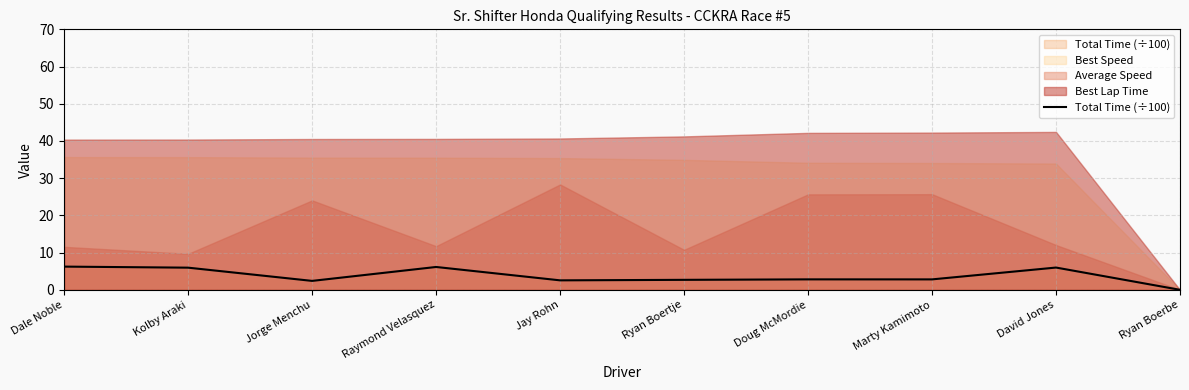

At which label does the data first exceed 2?

Dale Noble